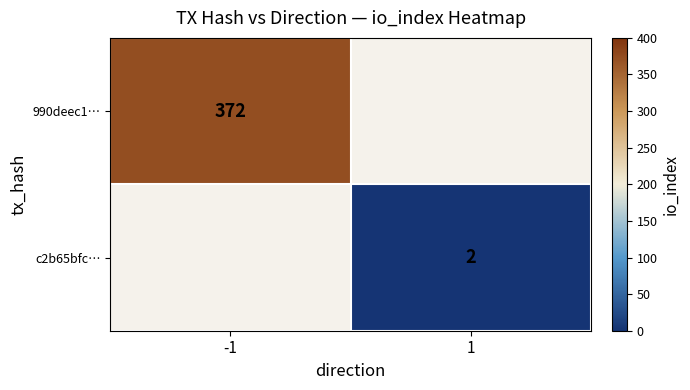

At how many categories does at least one series exceed 73?

1